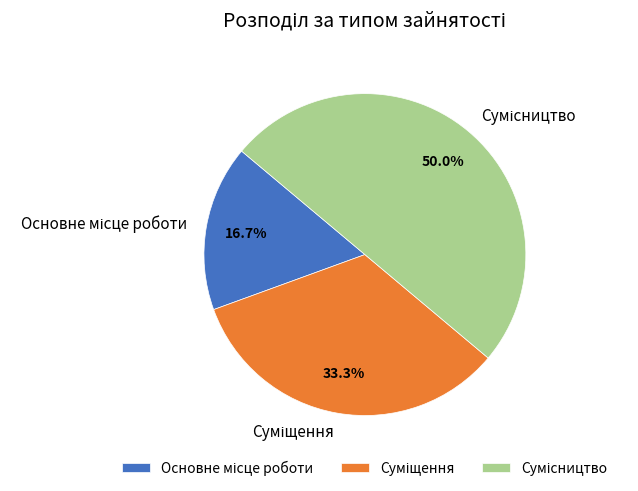

What is the change in value from Суміщення to Сумісництво?

+1